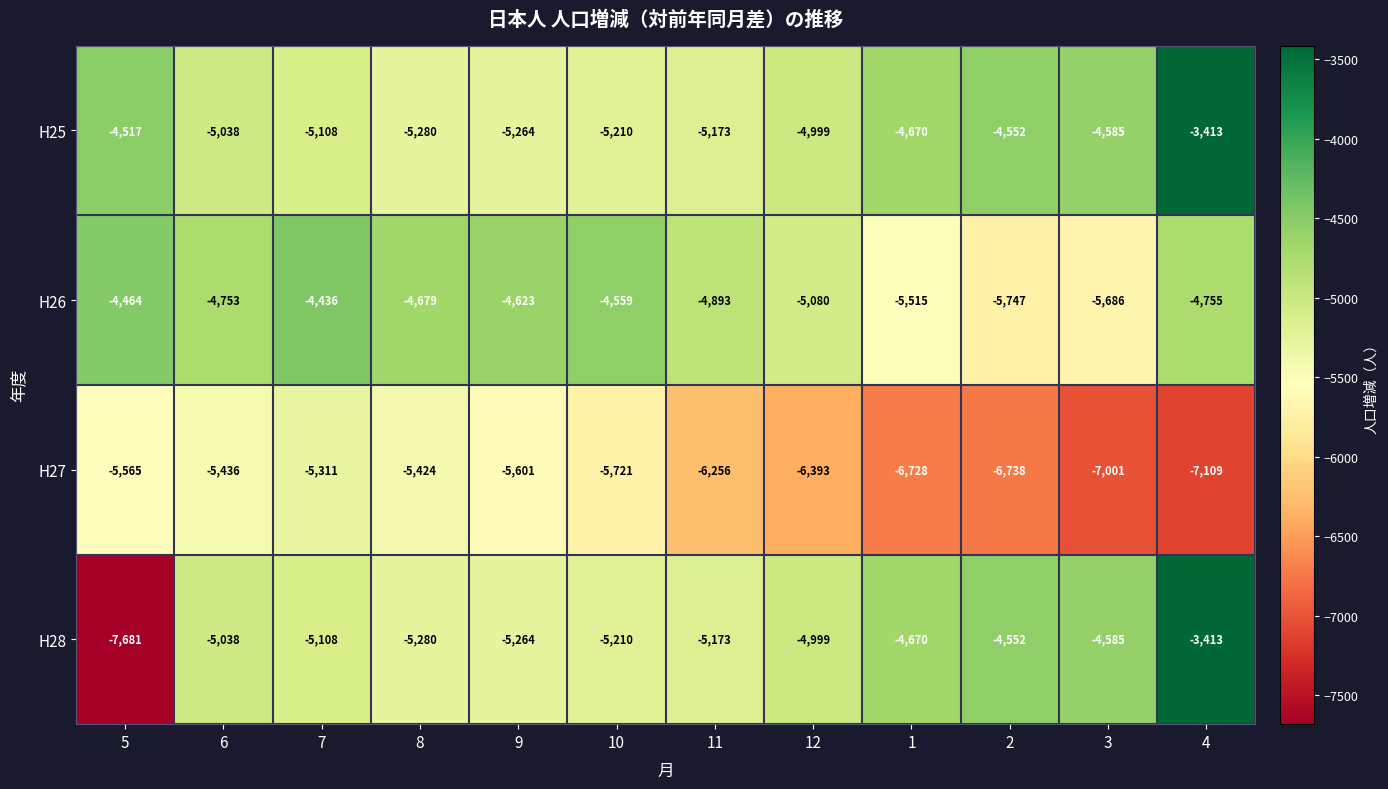

At which label does H28 first exceed -5038?

12